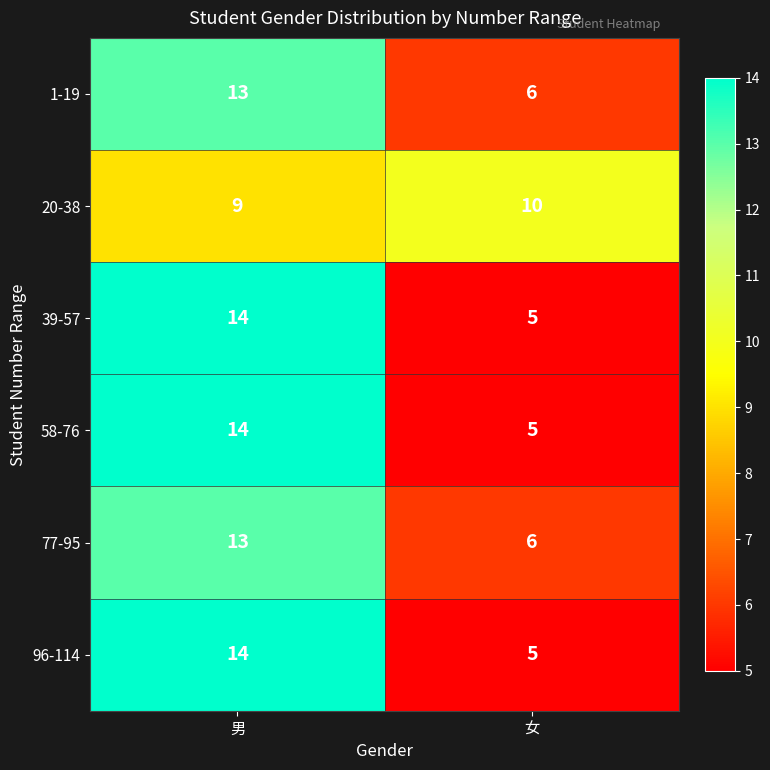

What is the difference between the highest and lowest values at 男?

5